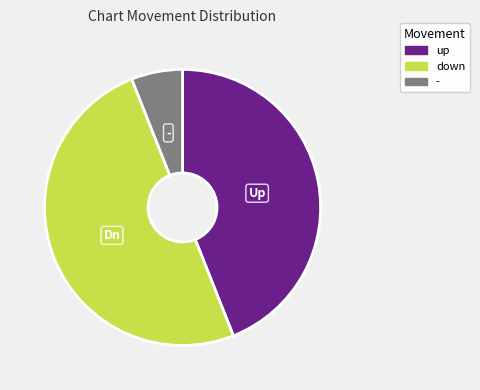

Which category has the smallest portion of the pie?

-